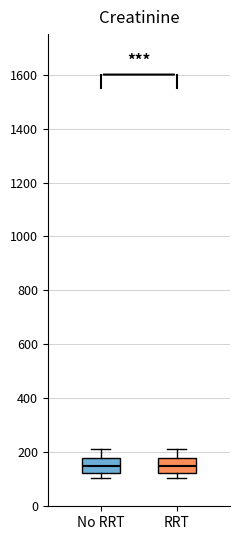

Reading left to right, read every box against the y-axis: the position of its median line, the range the box covers, and the ends of its whiskers. The values are not printed on the chart, so give them approximately, as read against the axis.

No RRT: median 140, box 120 to 180, whiskers 100 to 220
RRT: median 140, box 120 to 180, whiskers 100 to 220